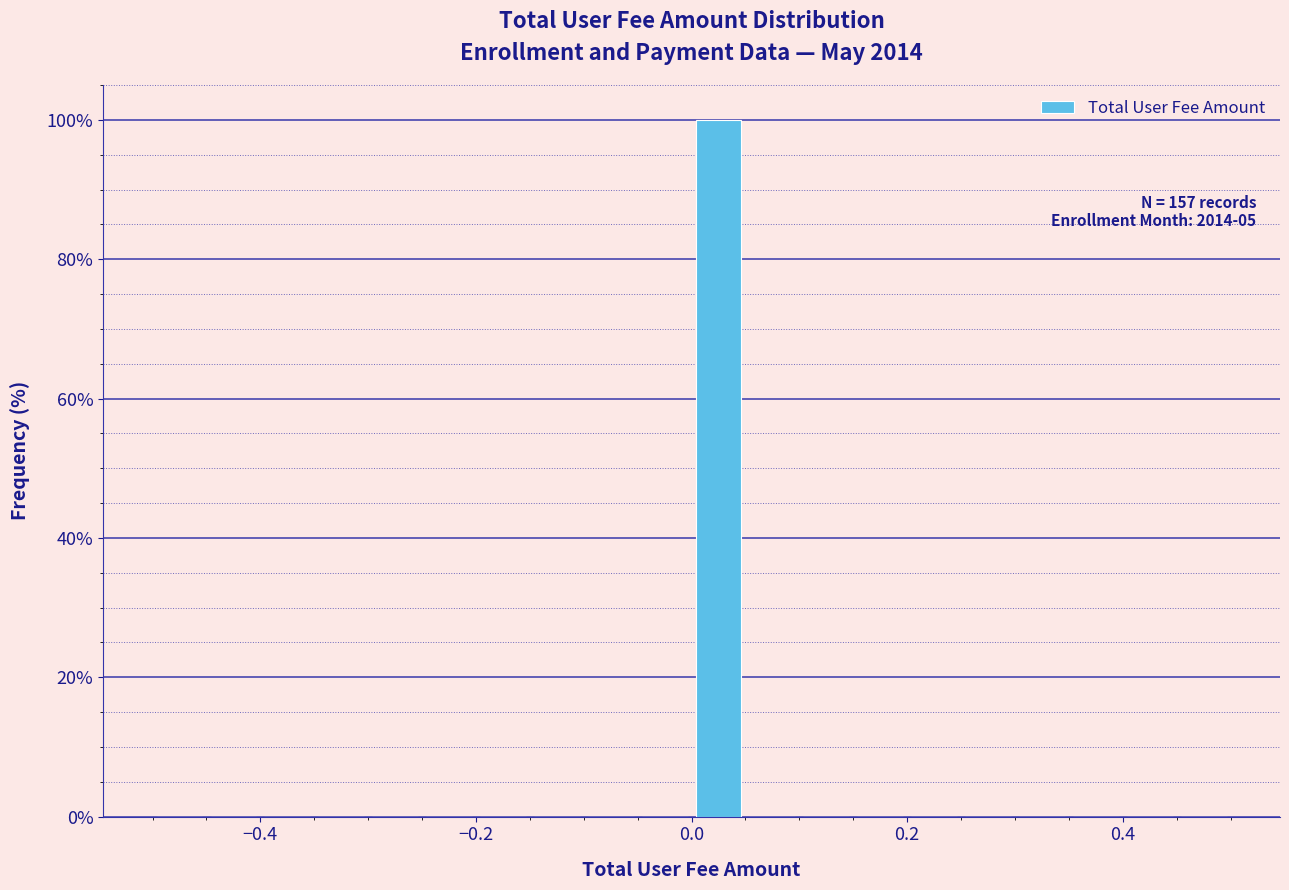

Around what value on the x-axis is the tallest bar? Give the approximate position of its centre, as read against the axis.

0.02